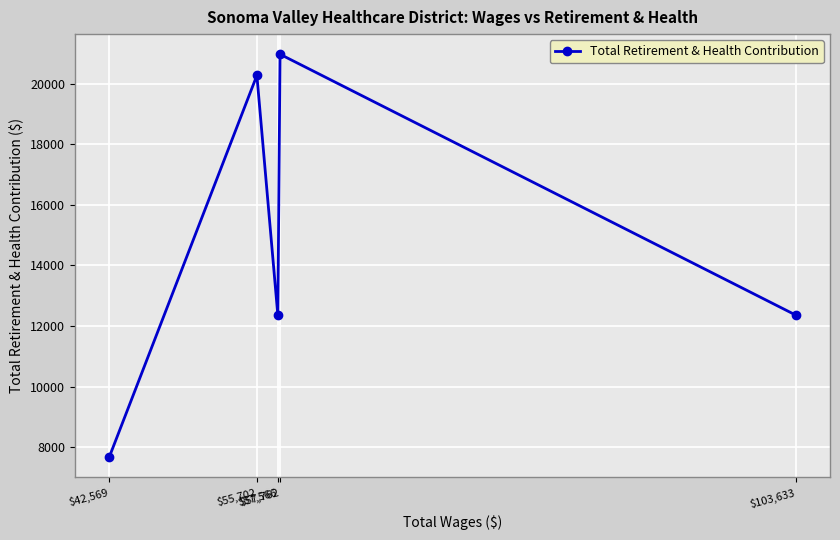

Which has a higher value, $57,762 or $42,569?

$57,762